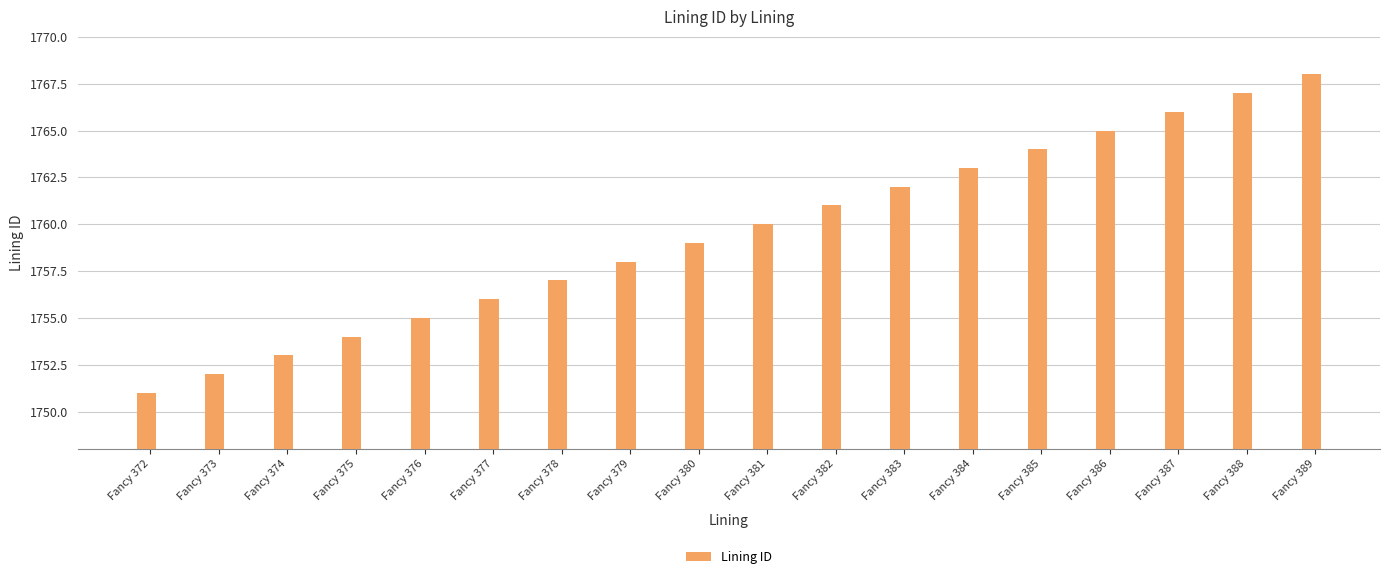

Between Fancy 386 and Fancy 388, which is larger?

Fancy 388